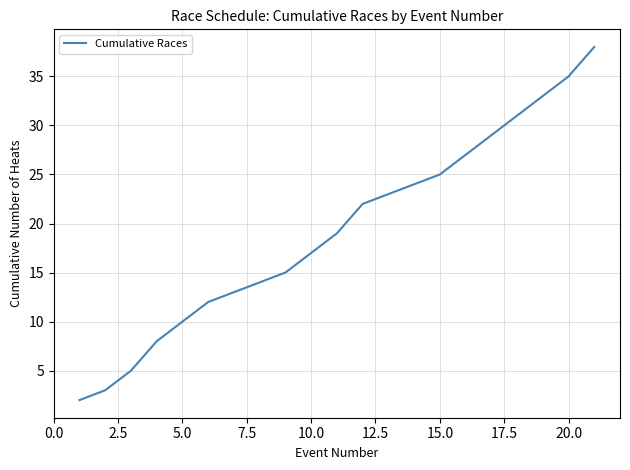

What is the greatest value displayed?

38